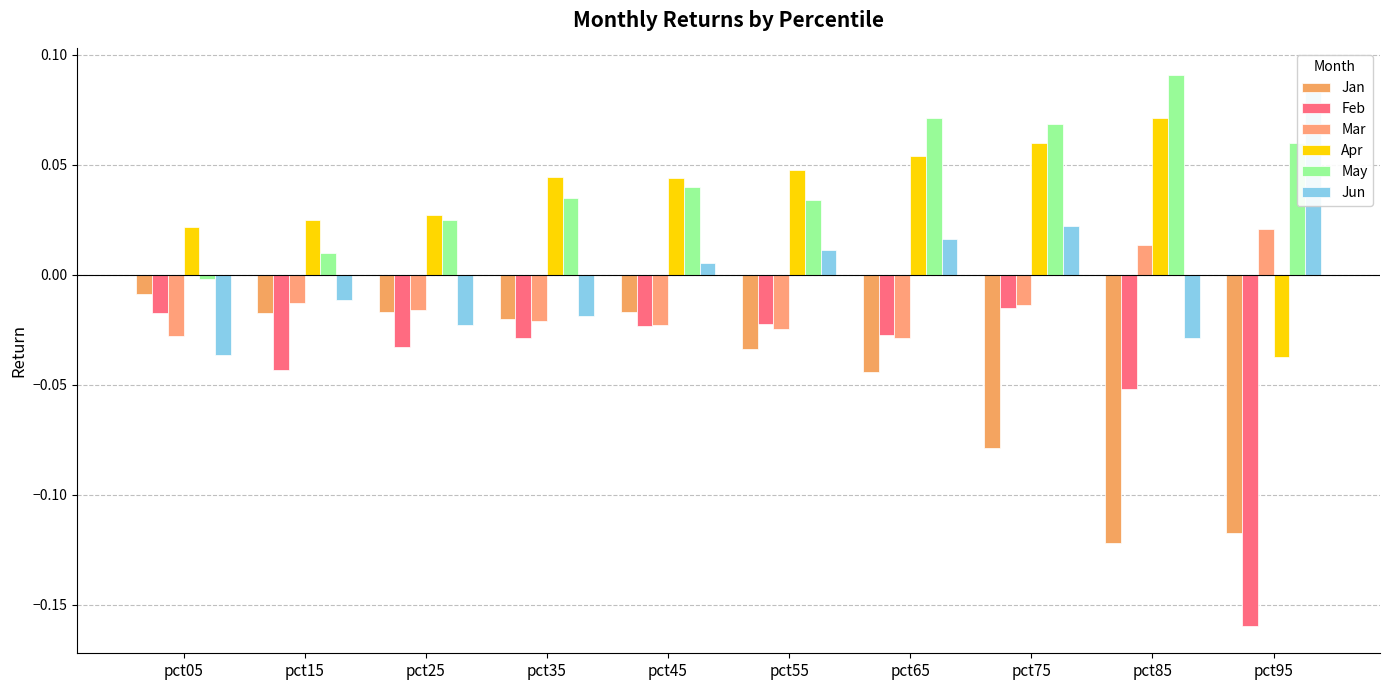

Reading right to left, what are all the values shown in this chart?

Jan: -0.1	-0.1	-0.1	-0.0	-0.0	-0.0	-0.0	-0.0	-0.0	-0.0
Feb: -0.2	-0.1	-0.0	-0.0	-0.0	-0.0	-0.0	-0.0	-0.0	-0.0
Mar: 0.0	0.0	-0.0	-0.0	-0.0	-0.0	-0.0	-0.0	-0.0	-0.0
Apr: -0.0	0.1	0.1	0.1	0.0	0.0	0.0	0.0	0.0	0.0
May: 0.1	0.1	0.1	0.1	0.0	0.0	0.0	0.0	0.0	-0.0
Jun: 0.1	-0.0	0.0	0.0	0.0	0.0	-0.0	-0.0	-0.0	-0.0